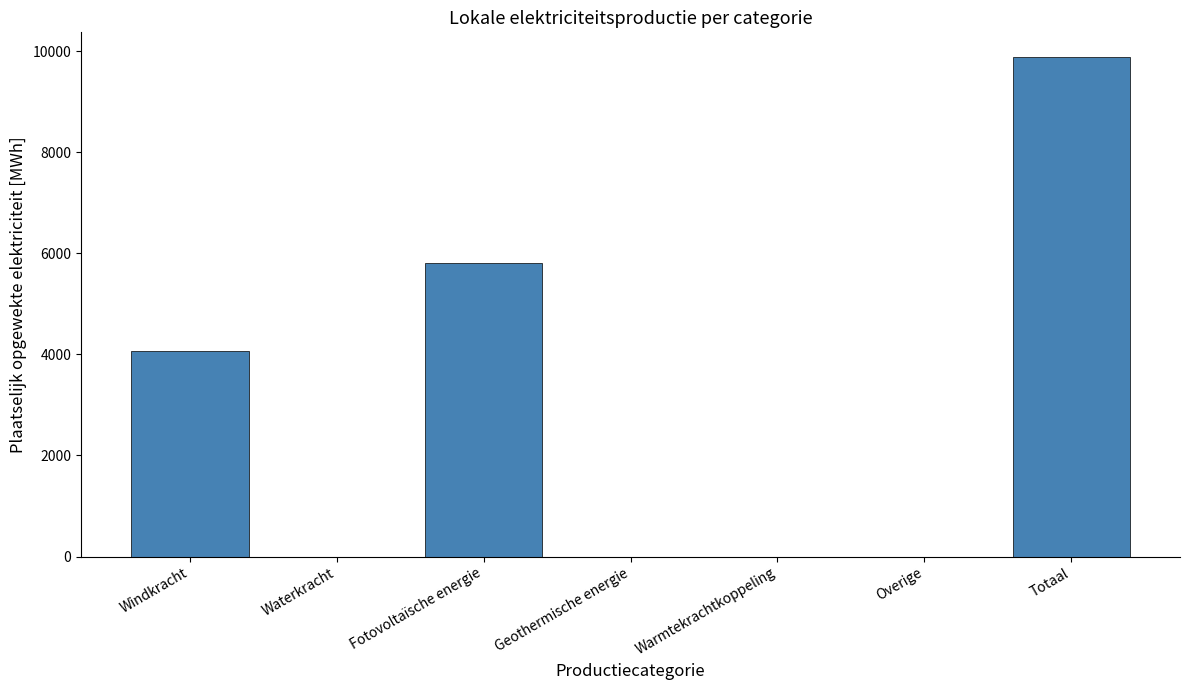

Reading left to right, list all the values displayed in this chart.

Windkracht=4065.0	Waterkracht=0.0	Fotovoltaïsche energie=5815.0	Geothermische energie=0.0	Warmtekrachtkoppeling=0.0	Overige=0.0	Totaal=9880.0